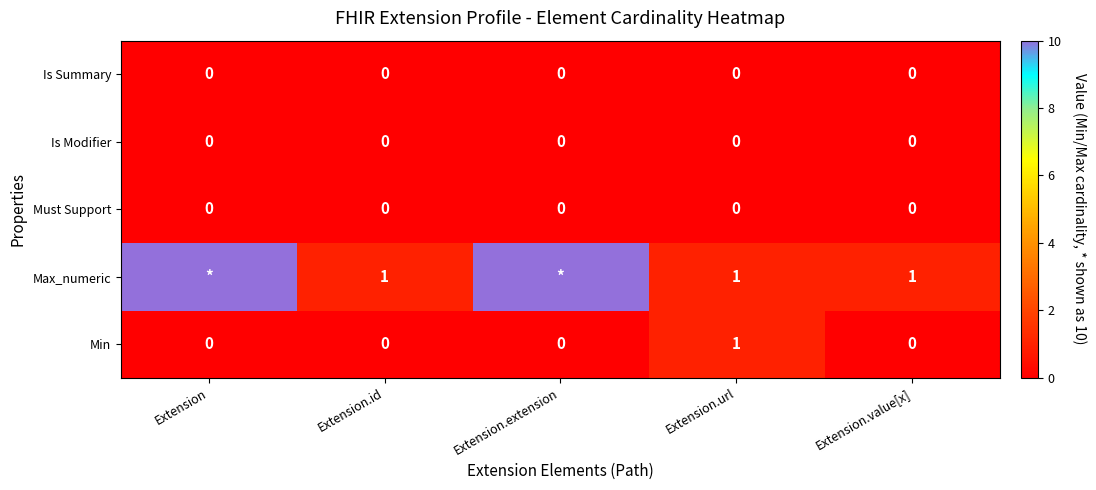

True or false: Must Support has a value of 0 at Extension.

True